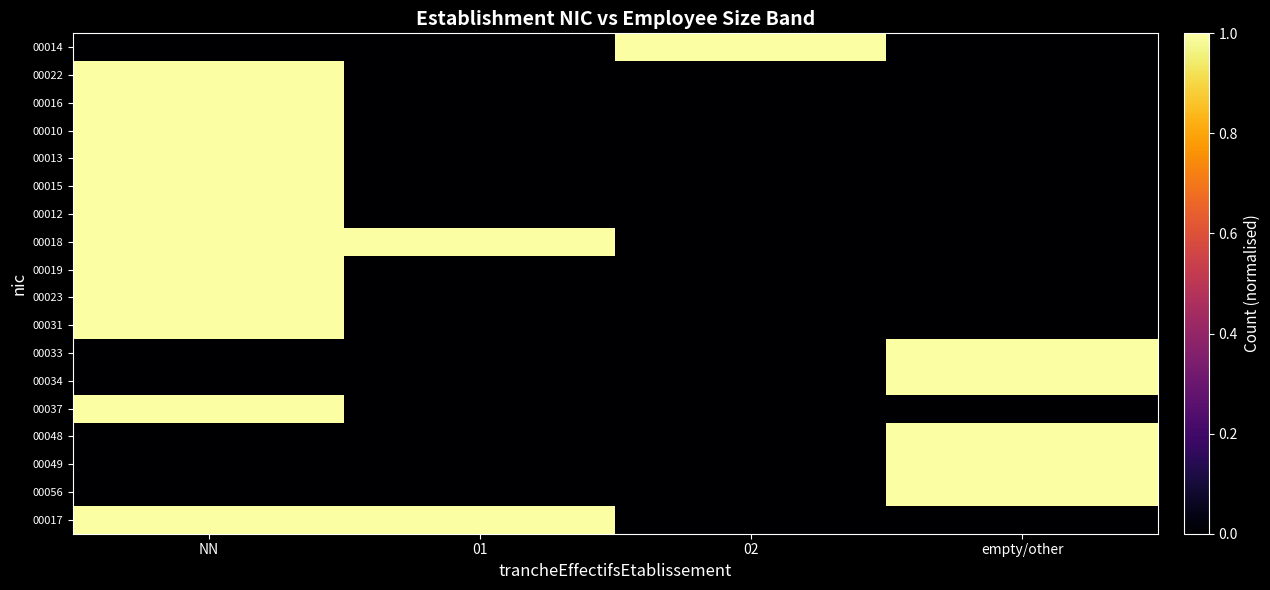

What is the total value across all series at empty/other?

5.0